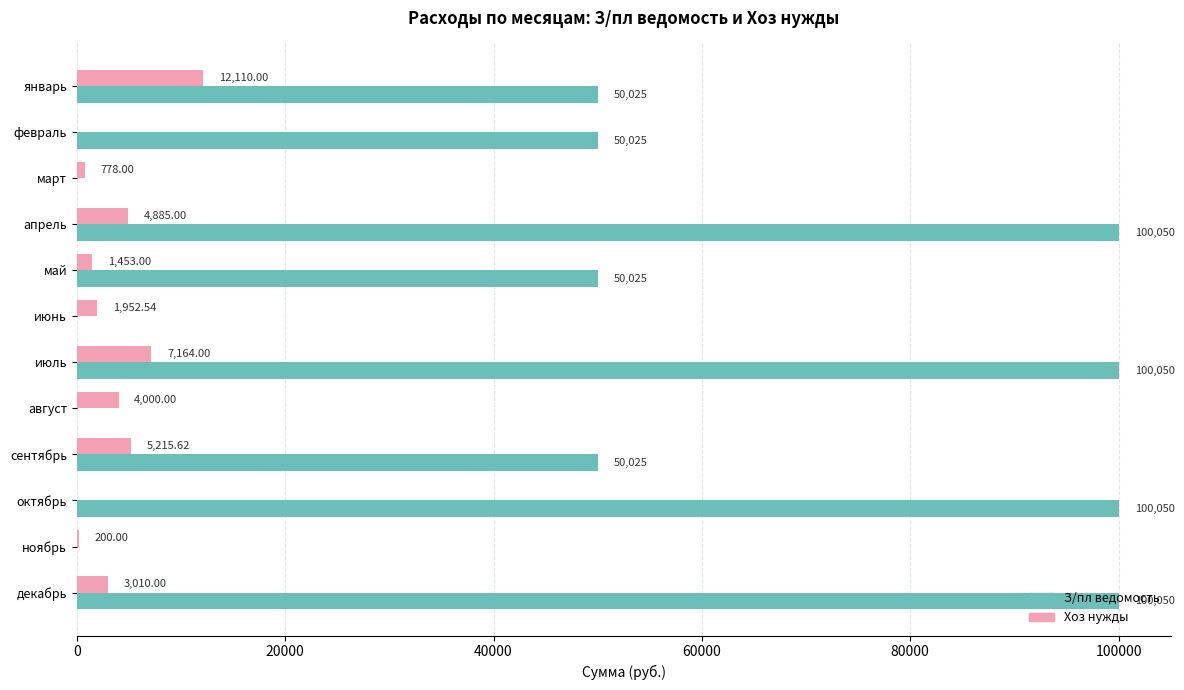

How many distinct data groups are displayed?

2